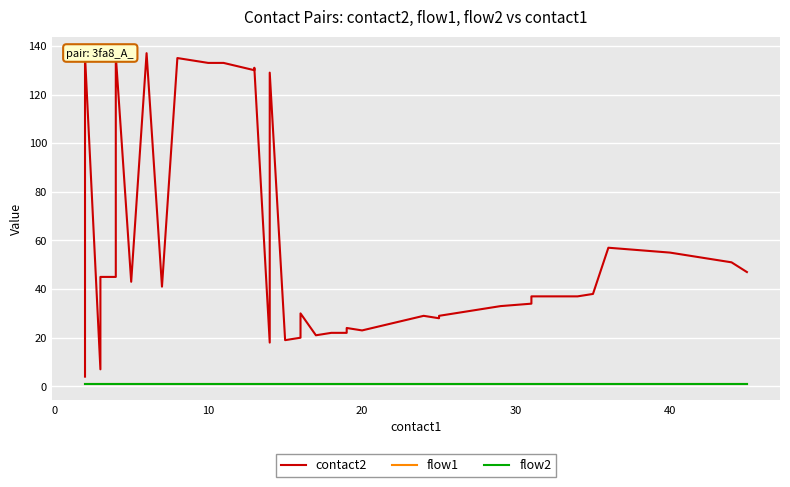

True or false: contact2 and flow1 cross at least once.

False